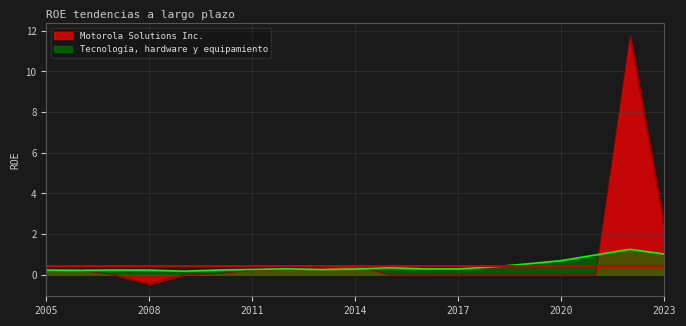

What is the minimum value for Motorola Solutions Inc.?

-0.4